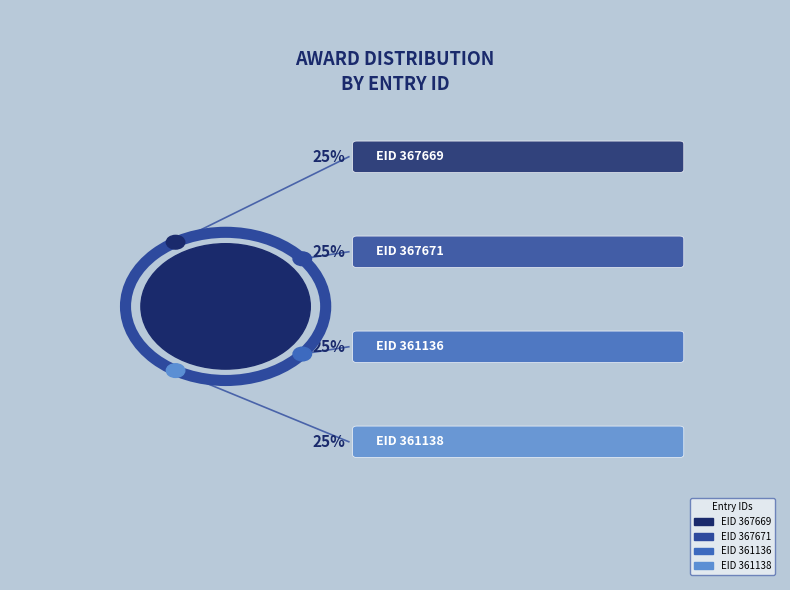

What portion of the pie excludes 361138?

75.2%